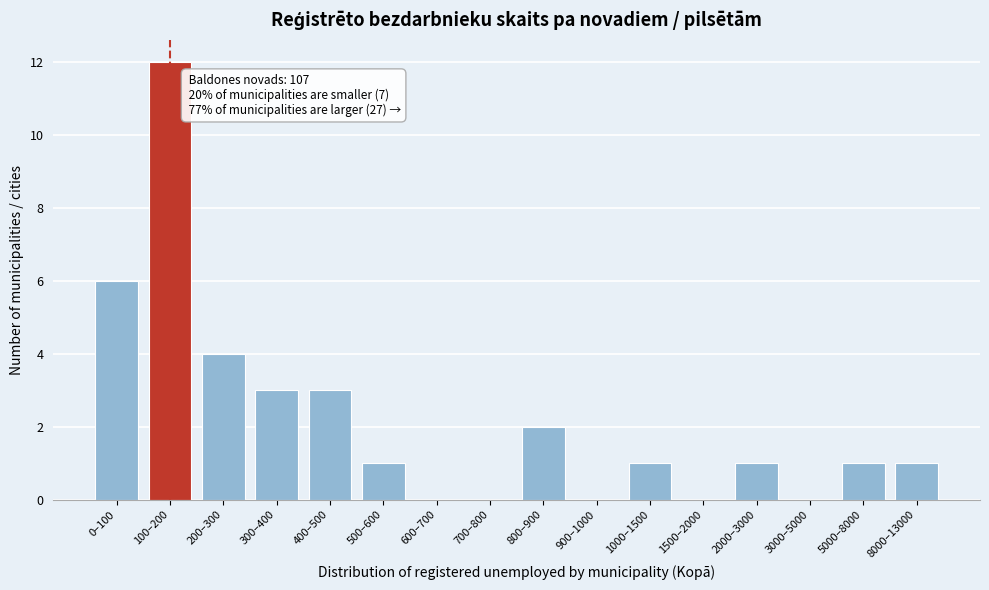

Reading left to right, transcribe all the data shown in this chart.

0–100=6	100–200=12	200–300=4	300–400=3	400–500=3	500–600=1	600–700=0	700–800=0	800–900=2	900–1000=0	1000–1500=1	1500–2000=0	2000–3000=1	3000–5000=0	5000–8000=1	8000–13000=1